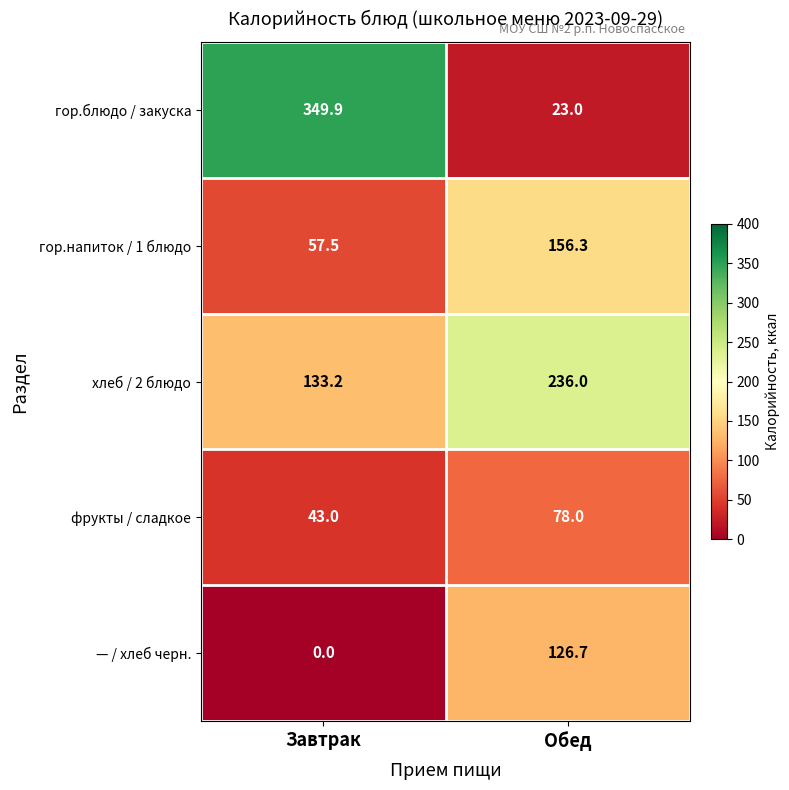

Reading left to right, extract all data points from this chart.

гор.блюдо / закуска: Завтрак=349.9	Обед=23.0
гор.напиток / 1 блюдо: Завтрак=57.5	Обед=156.3
хлеб / 2 блюдо: Завтрак=133.2	Обед=236.0
фрукты / сладкое: Завтрак=43.0	Обед=78.0
— / хлеб черн.: Завтрак=0.0	Обед=126.7